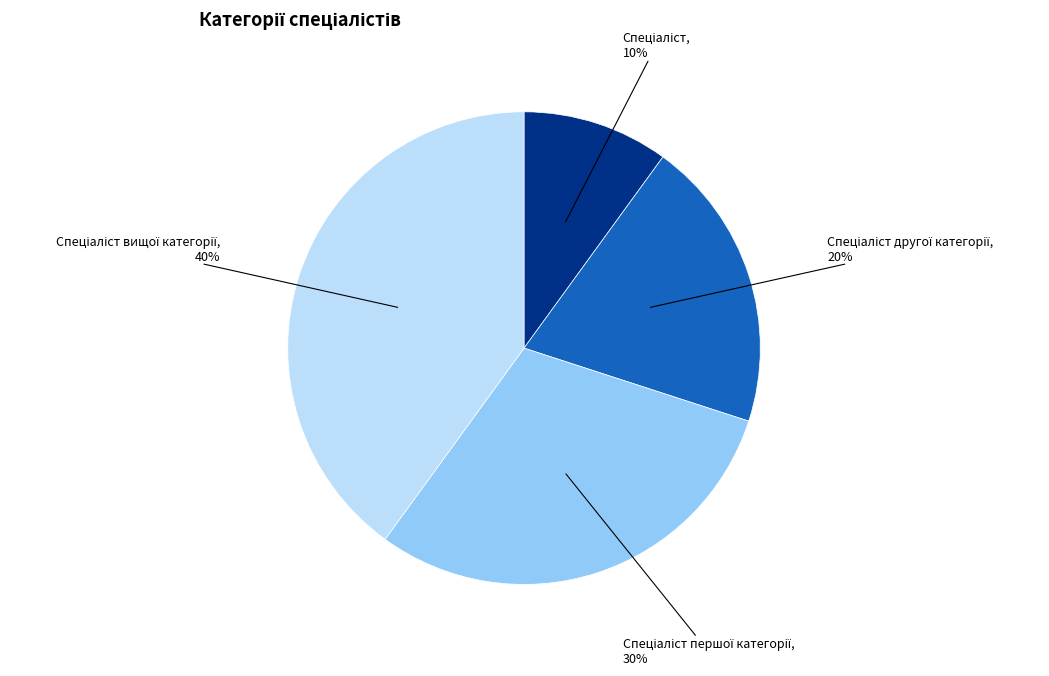

Does any single category account for the majority?

No